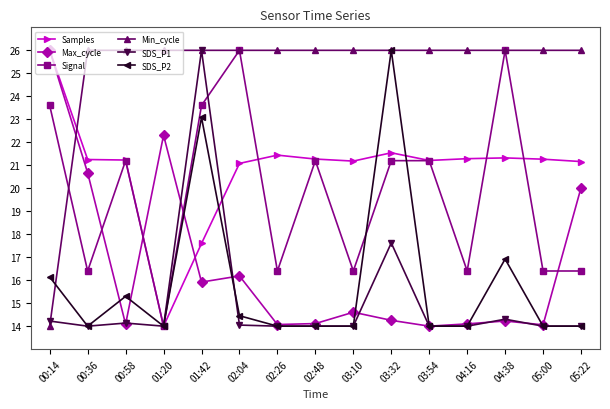

At which category does Max_cycle reach its first local peak?

01:20